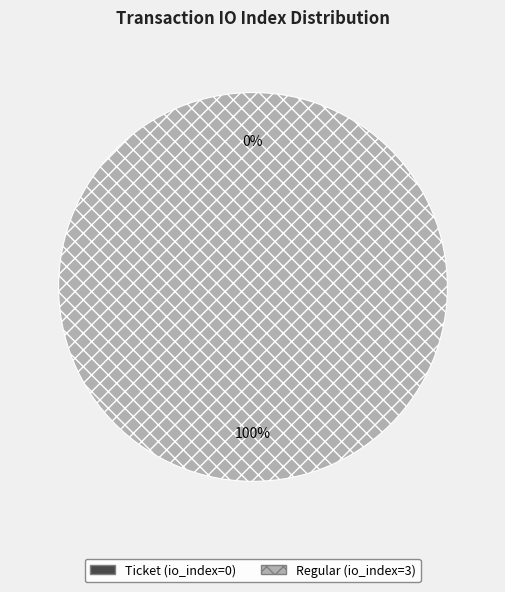

Rank the categories by value from lowest to highest.

Ticket (io_index=0), Regular (io_index=3)